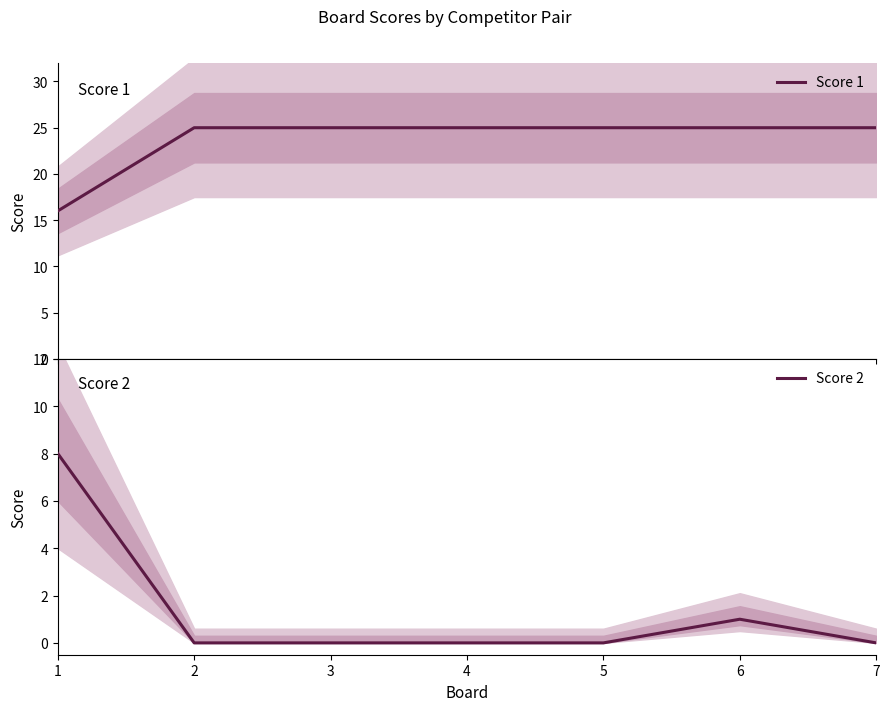

True or false: Score 2 has more than 2 interior local peaks.

False